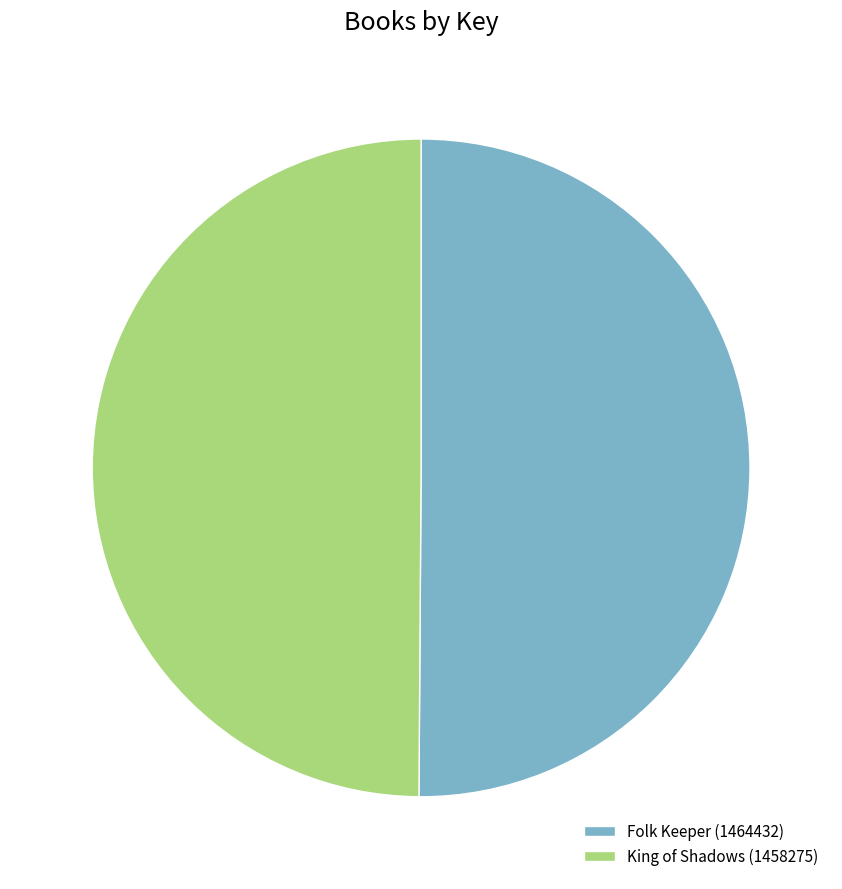

Is it true that Folk Keeper (1464432) is 36% of the pie?

False